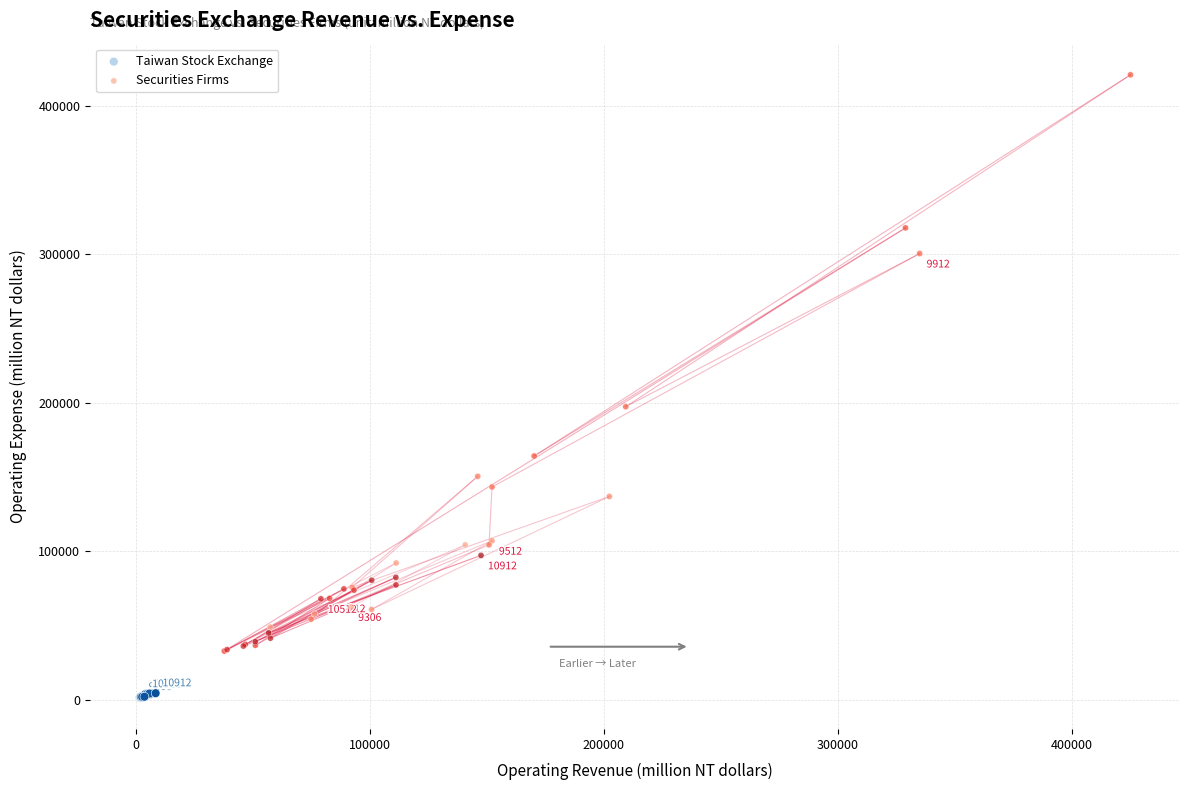

Which series has the largest Y range (max minus min)?

Securities Firms